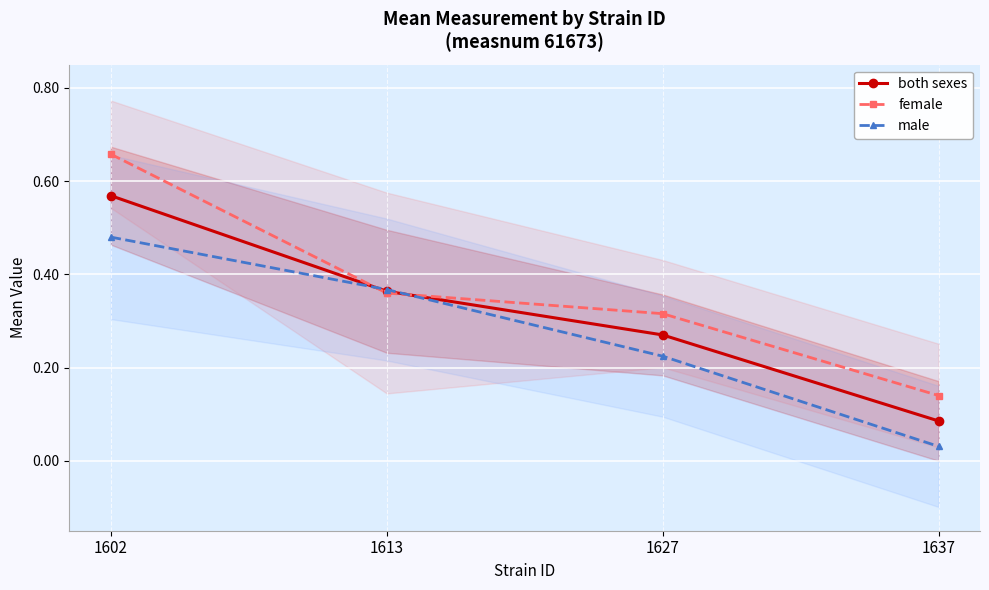

List the series in order of their overall mean, highest first.

female, both sexes, male